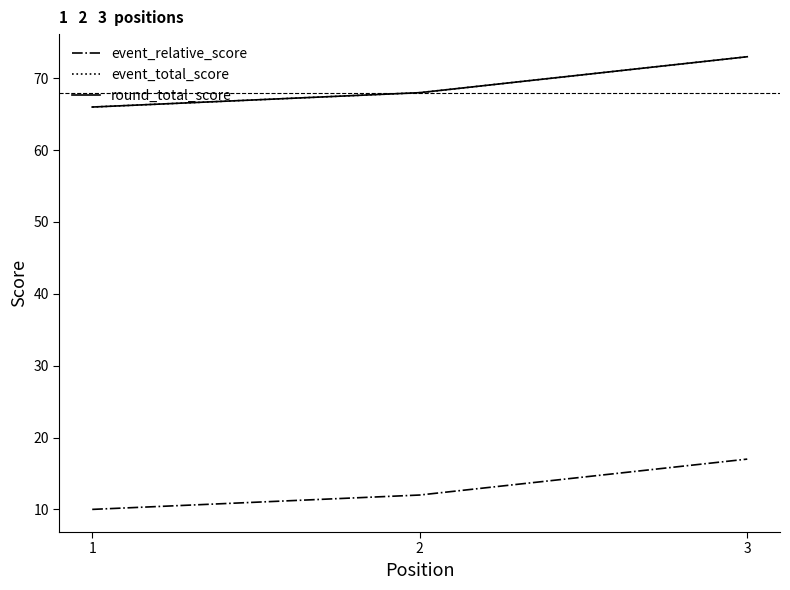

Does the chart display data point markers on the line(s)?

No